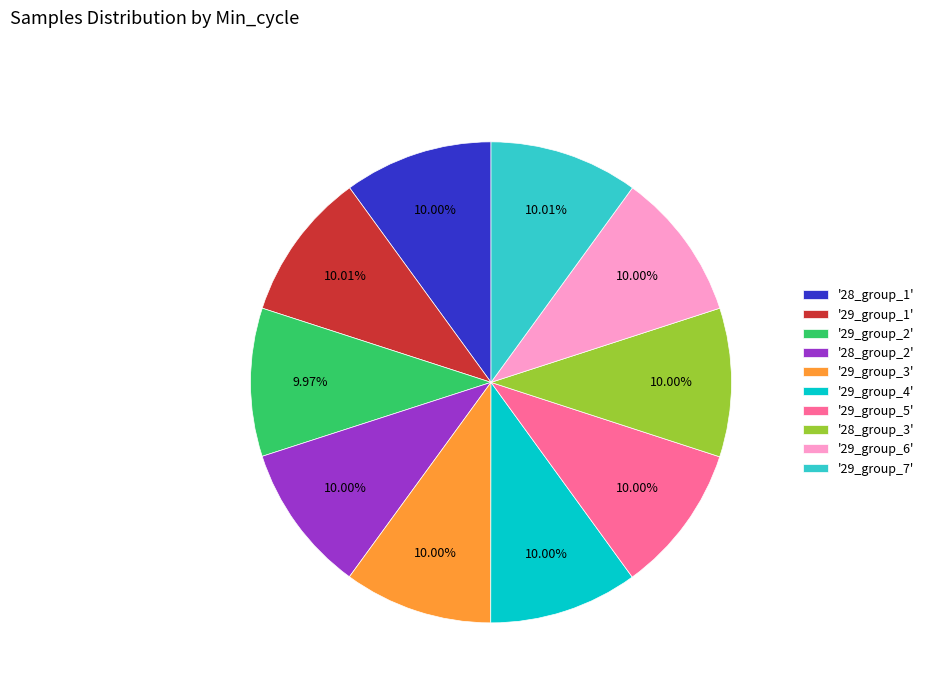

Is there any slice that represents more than half of the pie?

No